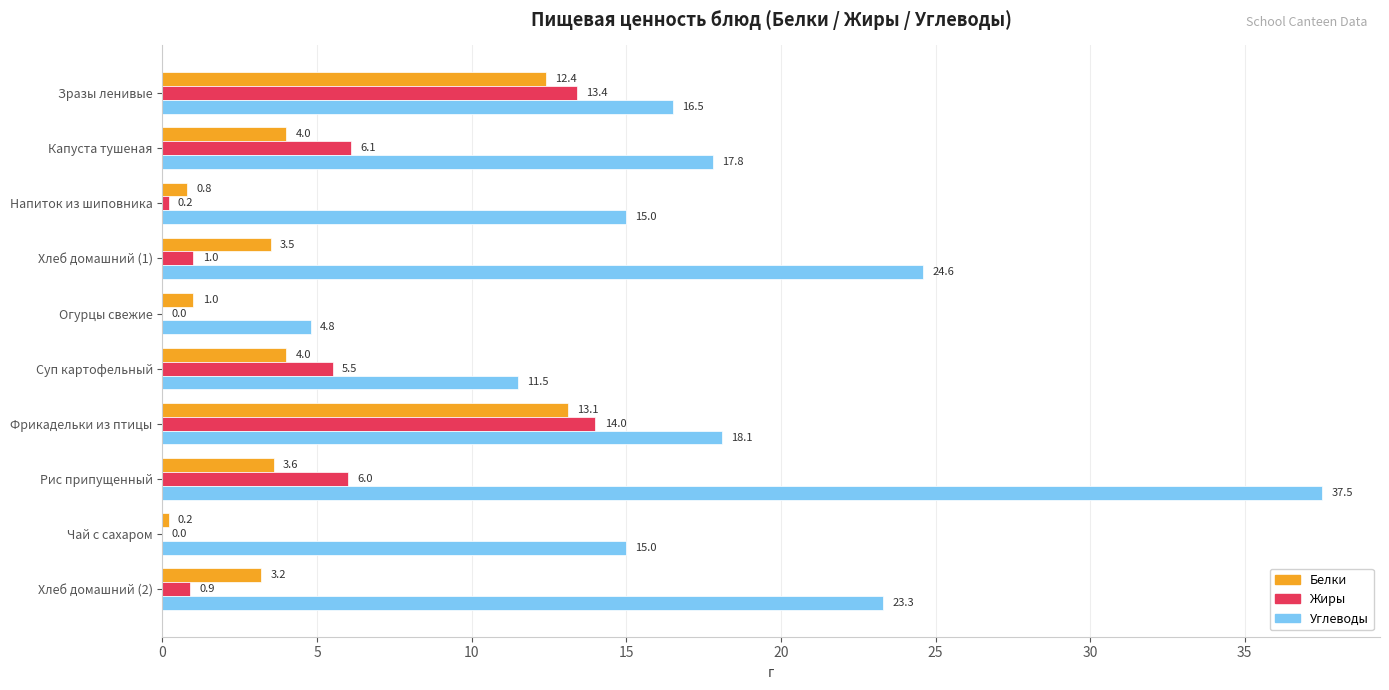

True or false: Белки has a value of 12.4 at Зразы ленивые.

True